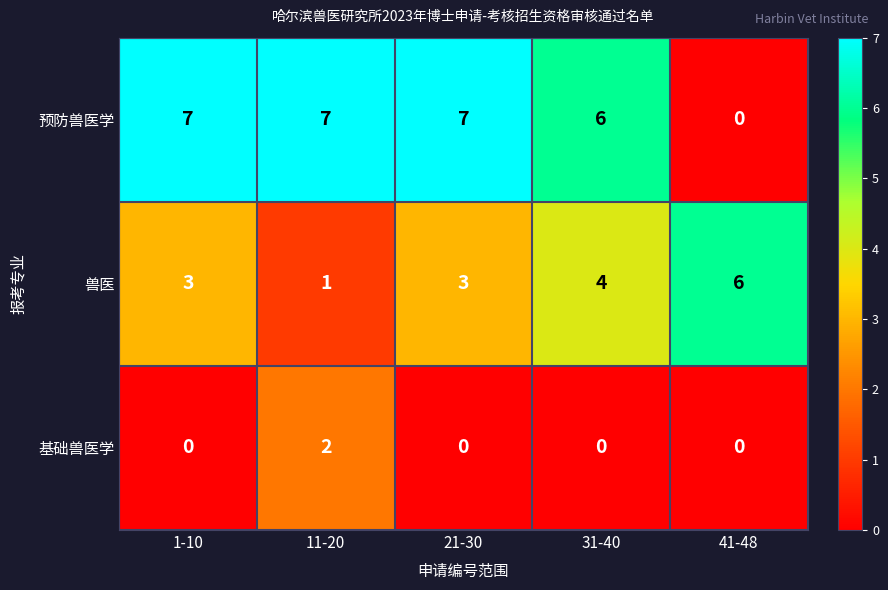

The value of 兽医 at 1-10 is 4. True or false?

False